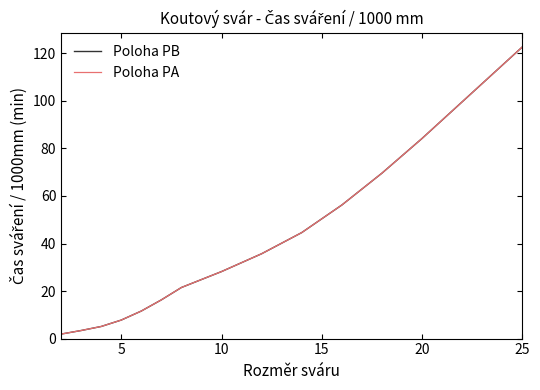

What is the lowest value of the Poloha PA series?

1.9